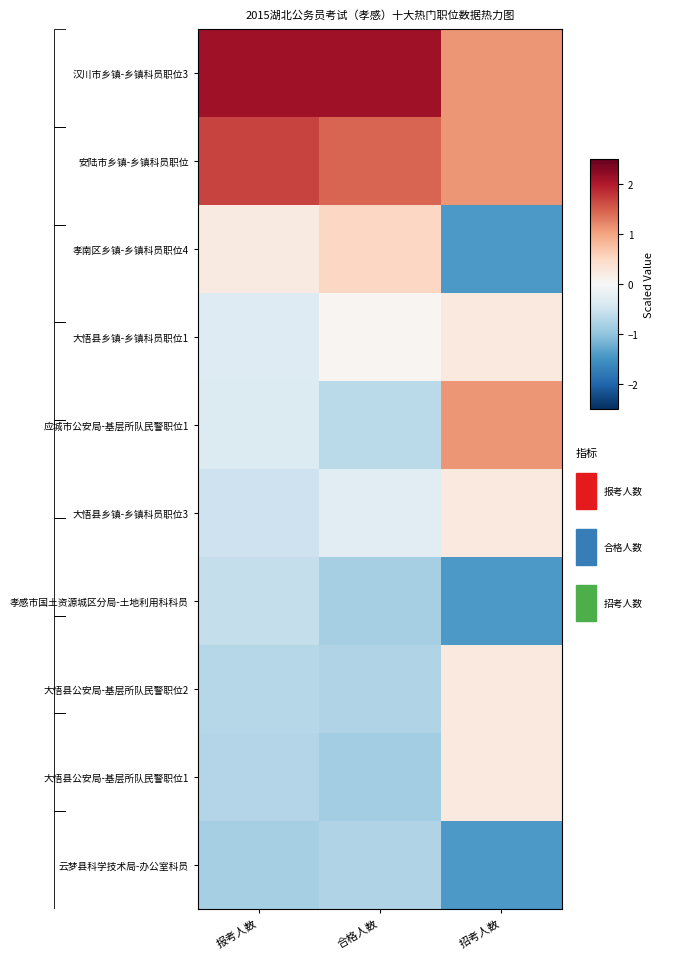

What is the sum of all 孝感市国土资源城区分局-土地利用科科员 values?

-2.9